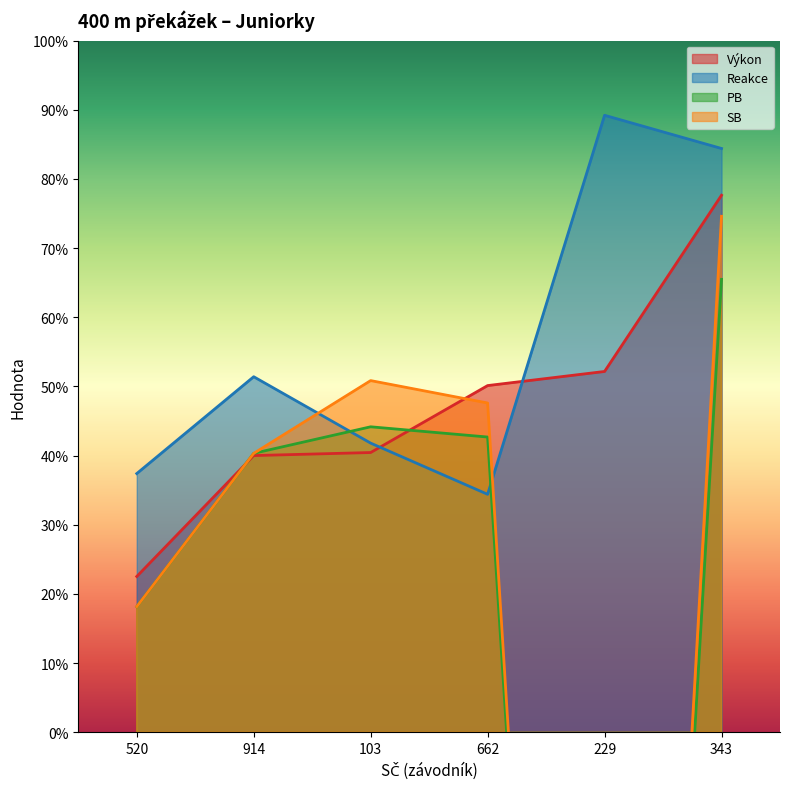

How many lines are shown in the chart?

4